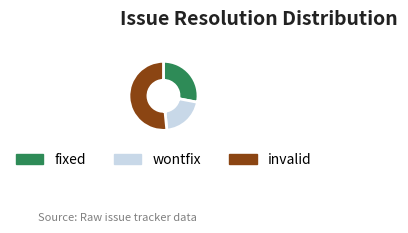

True or false: fixed accounts for 18% of the total.

False